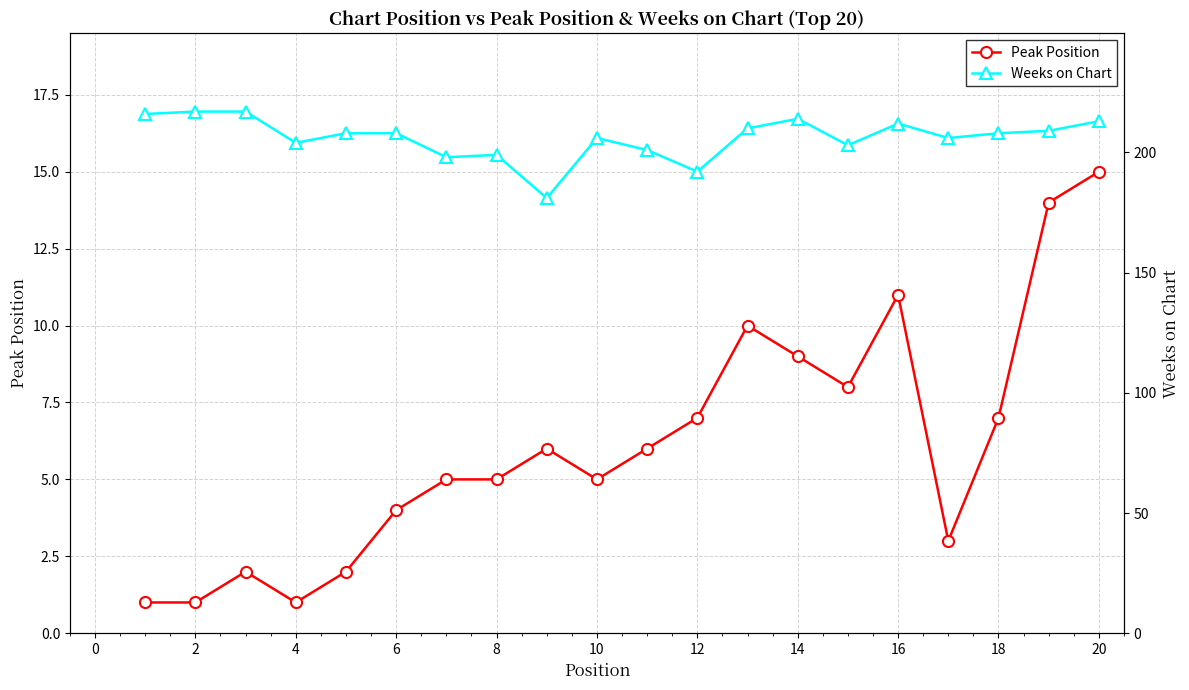

How many interior local valleys does the Peak Position series have?

4